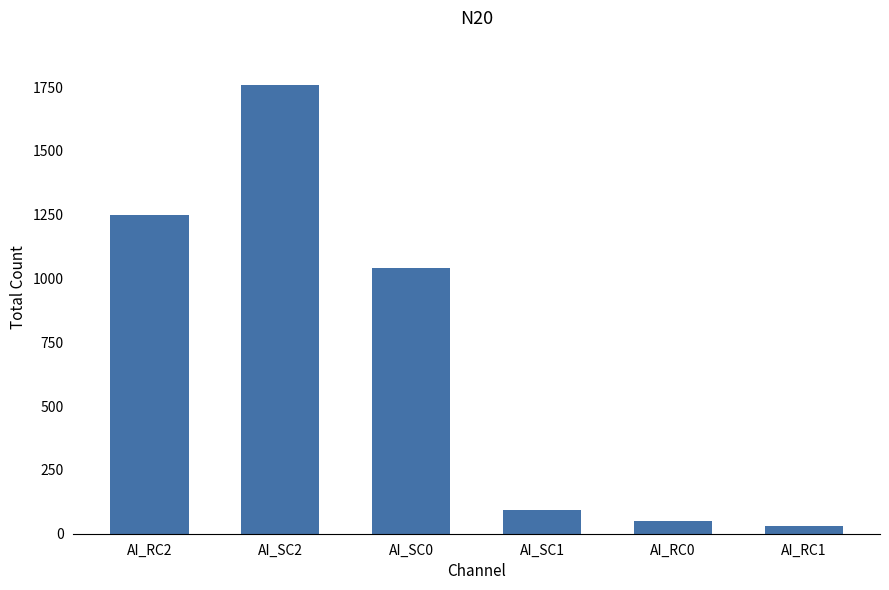

What is the change in value from AI_SC2 to AI_SC1?

-1665